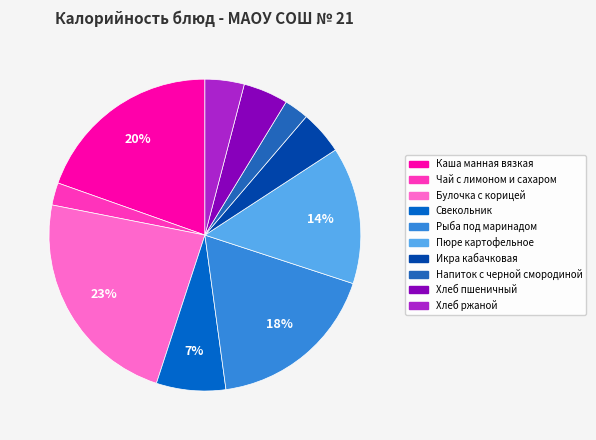

How many segments does this pie chart have?

10